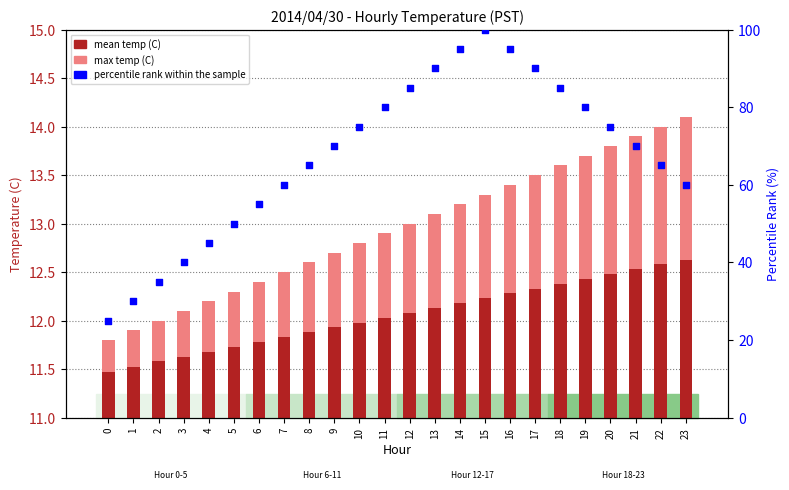

At which category is the sum across all series the highest?

15